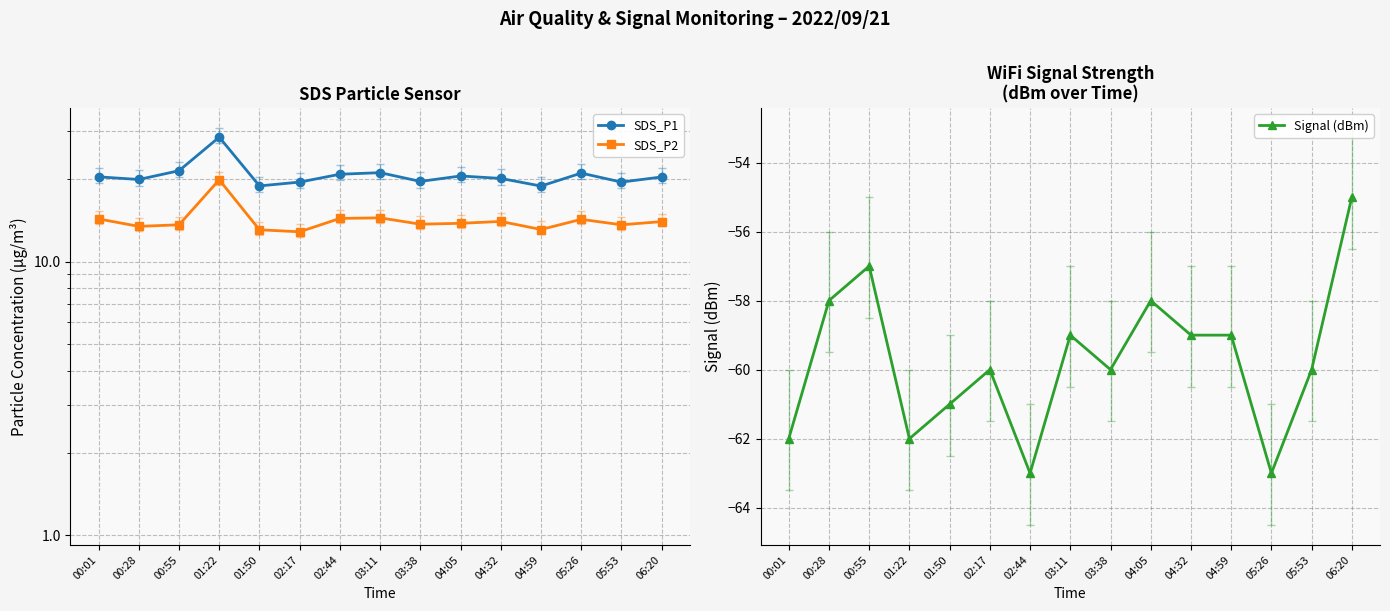

What are all the series names shown in the legend?

SDS_P1, SDS_P2, Signal (dBm)